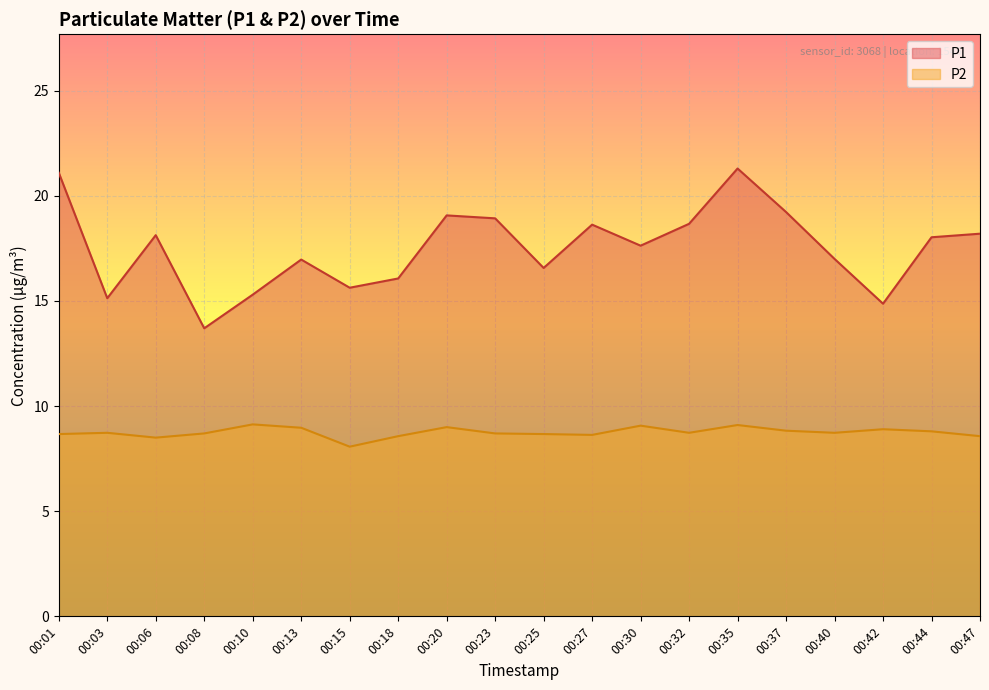

True or false: P1 and P2 intersect in this chart.

False